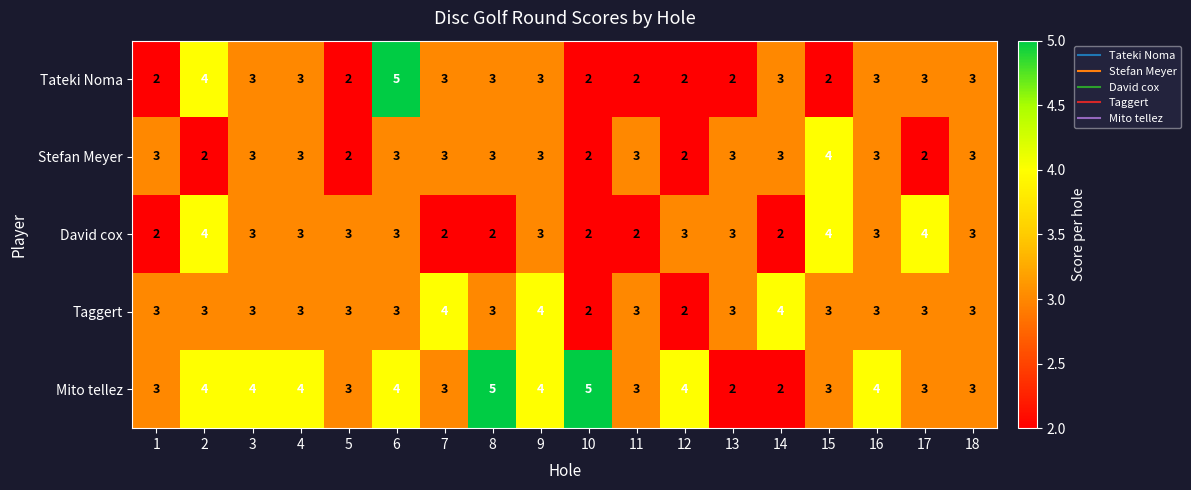

What is the maximum value for David cox?

4